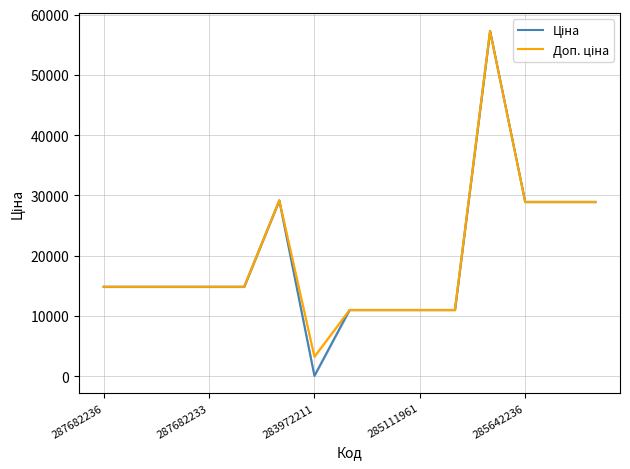

True or false: Доп. ціна and Ціна cross at least once.

False